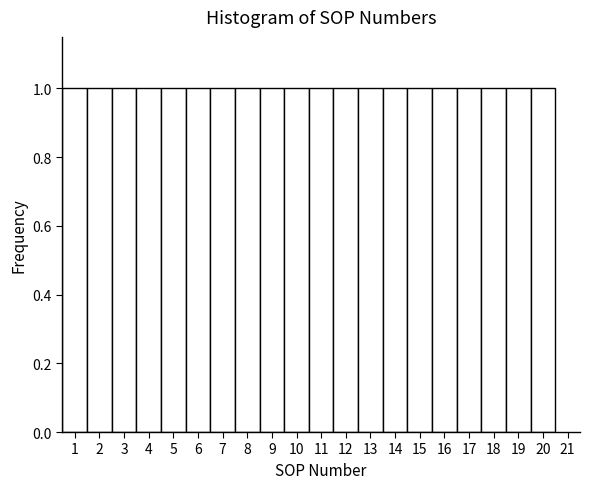

What is the height of the bar covering 15.5 to 16.5 on the x-axis? The values are not printed on the chart, so give them approximately, as read against the axis.

1